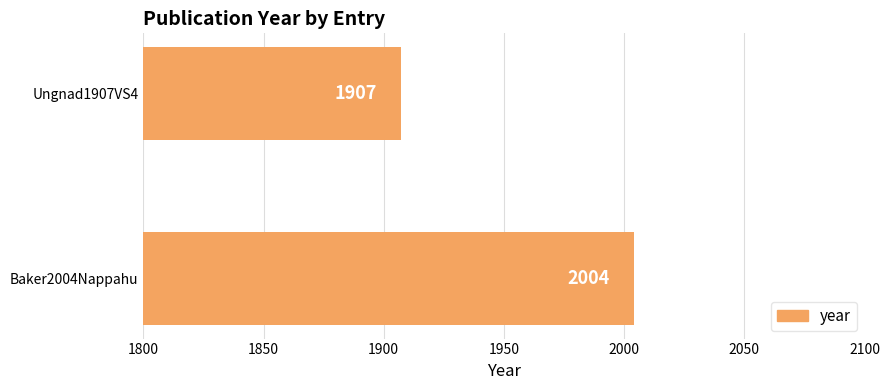

The value at Ungnad1907VS4 is 1907. True or false?

True